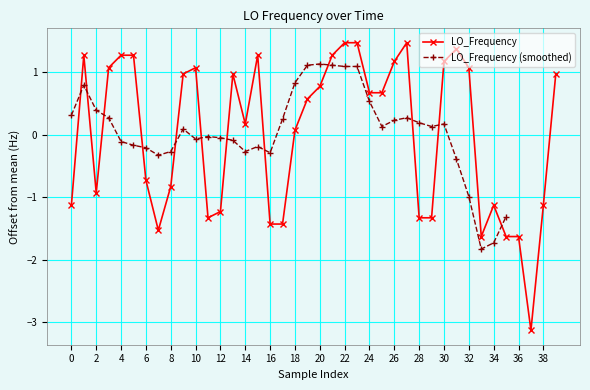

How many positive values does the LO_Frequency series have?

23